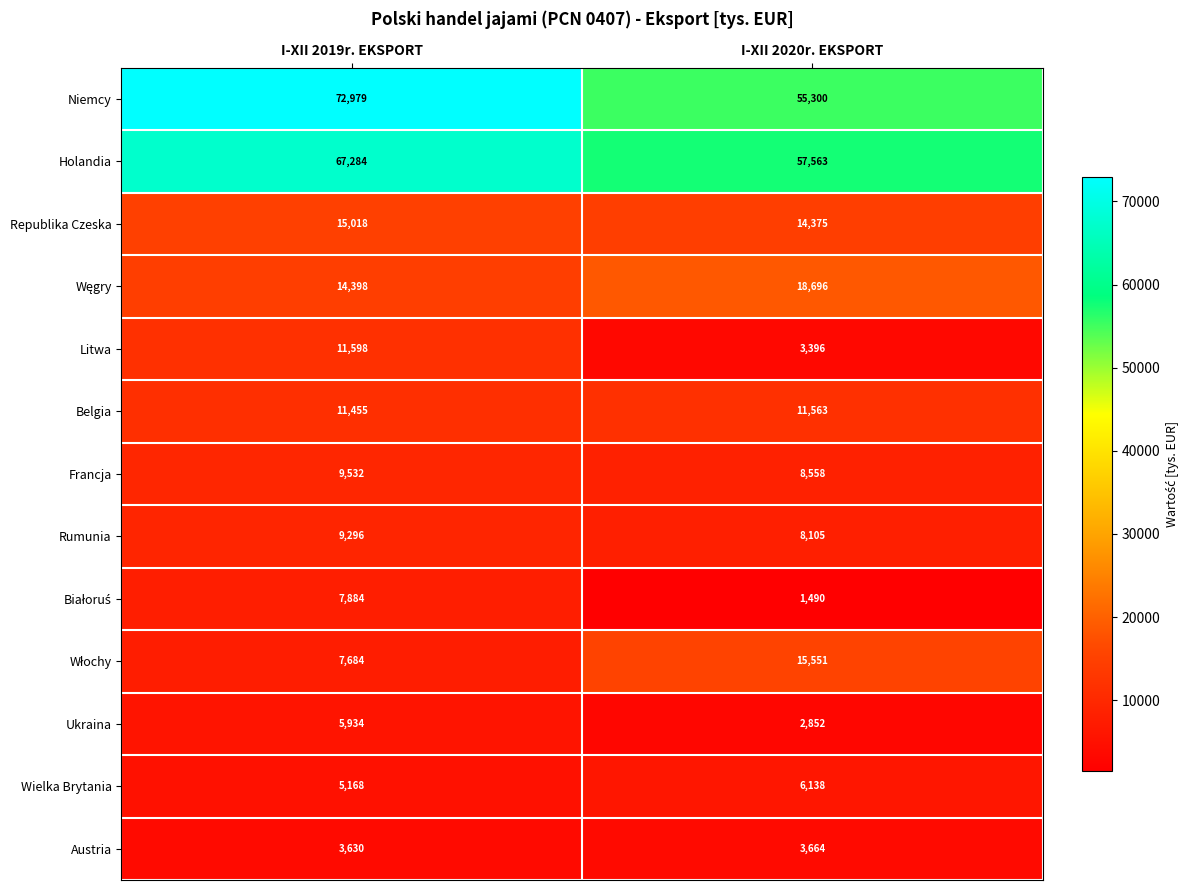

The value of Ukraina at I-XII 2019r. EKSPORT is 5934. True or false?

True